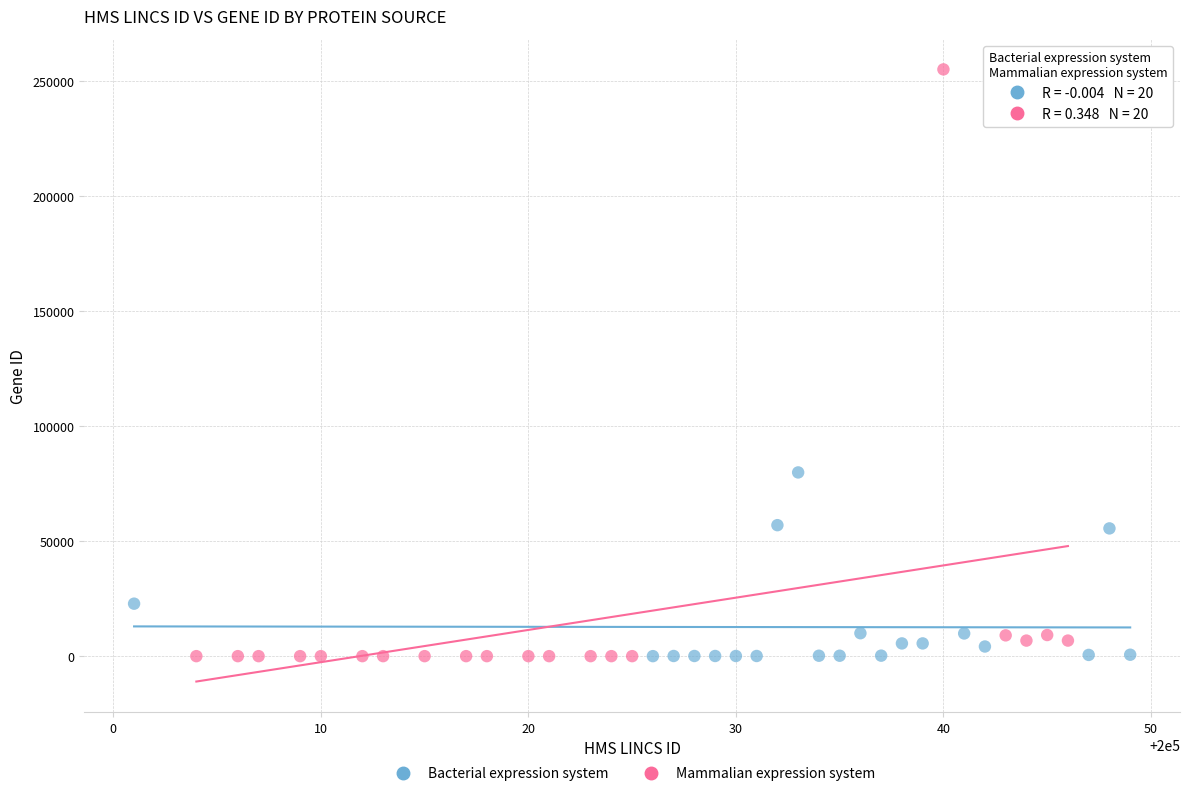

Which series has the largest Y range (max minus min)?

Mammalian expression system